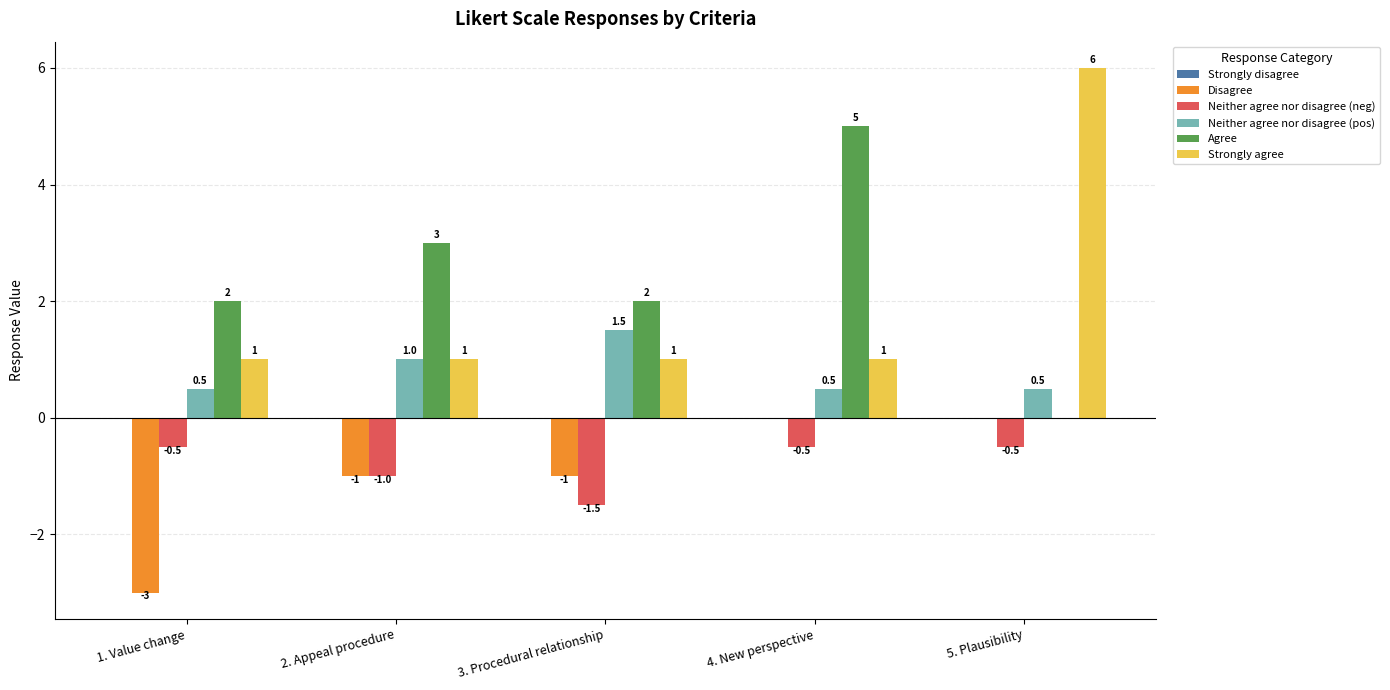

What is the average value of the Neither agree nor disagree (neg) series?

-0.8